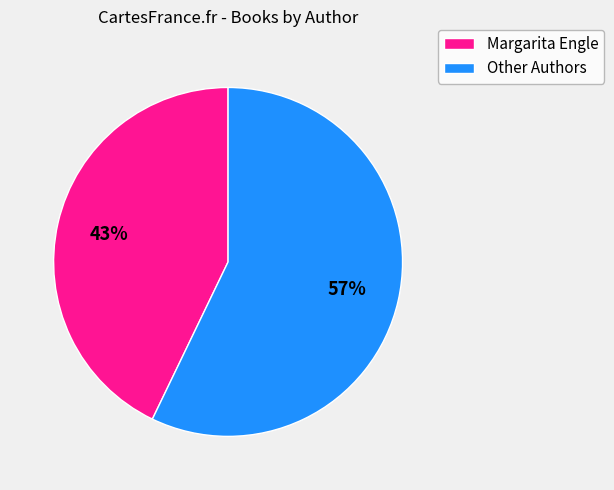

Rank the categories by value from lowest to highest.

Margarita Engle, Other Authors